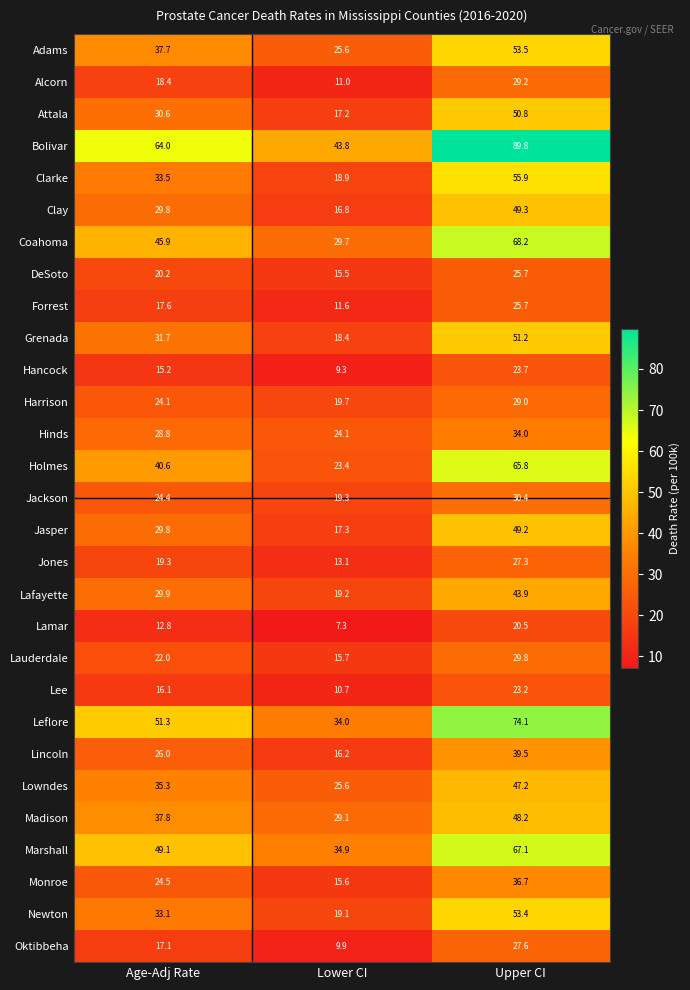

How many distinct data groups are displayed?

29